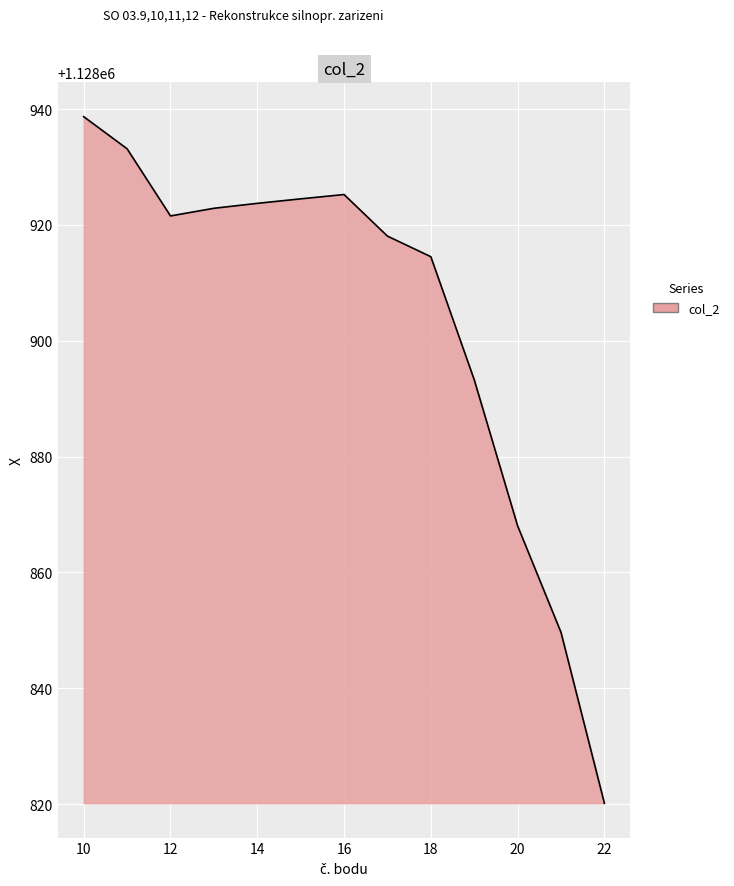

What is the minimum value shown in the chart?

1128820.1